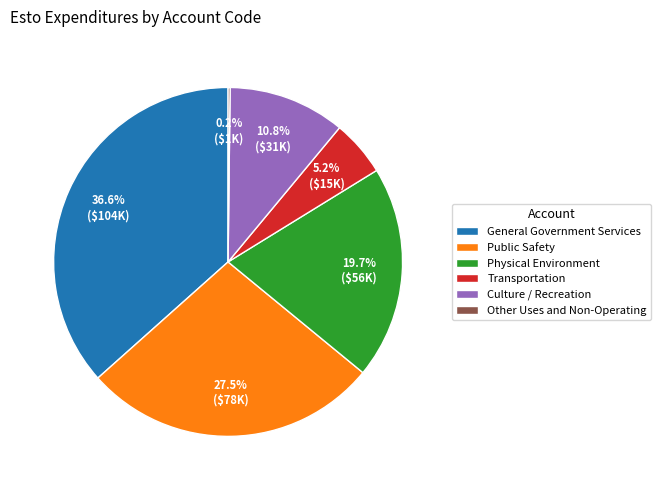

Which category has the biggest portion of the pie?

General Government Services